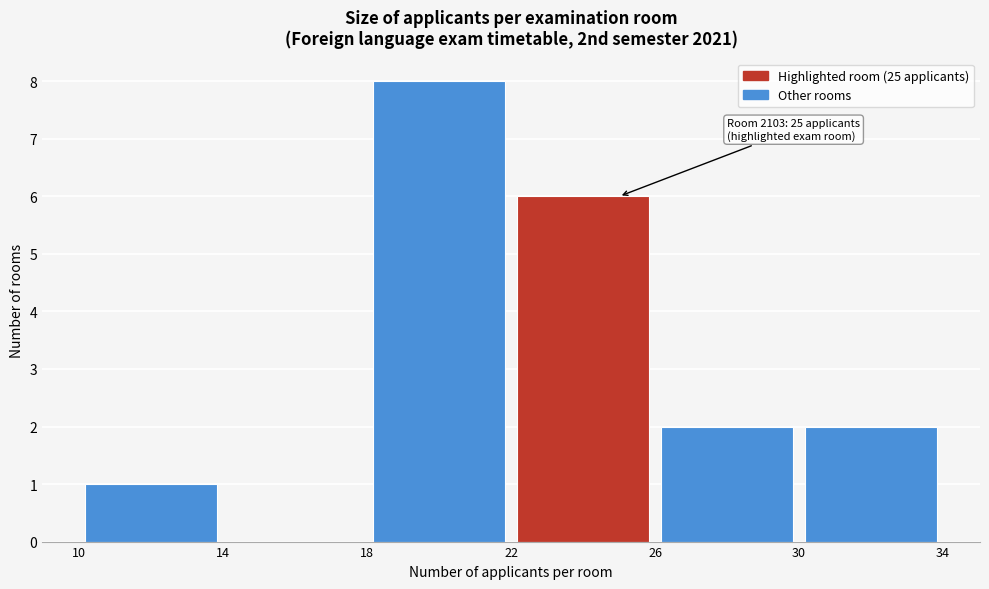

Which range on the x-axis has the tallest bar?

18 to 22